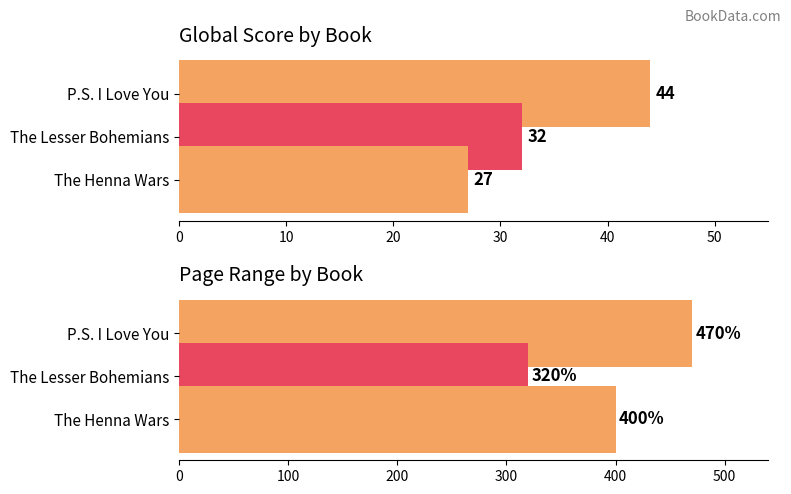

List the series in order of their peak value, highest first.

Page Range, Global Score